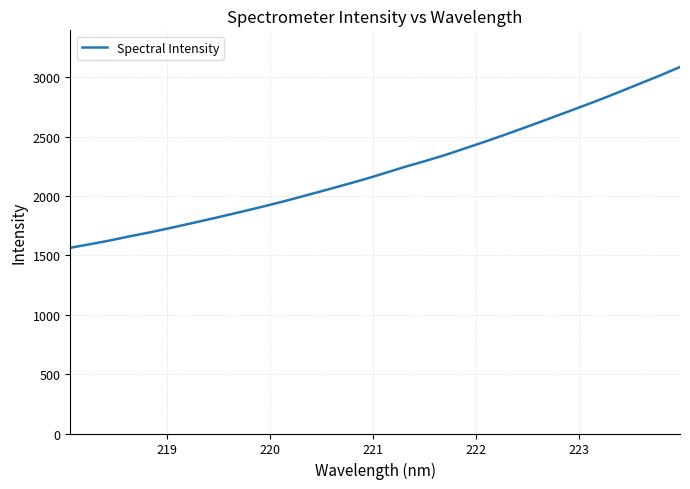

What is the difference between the maximum and minimum values?

1522.4